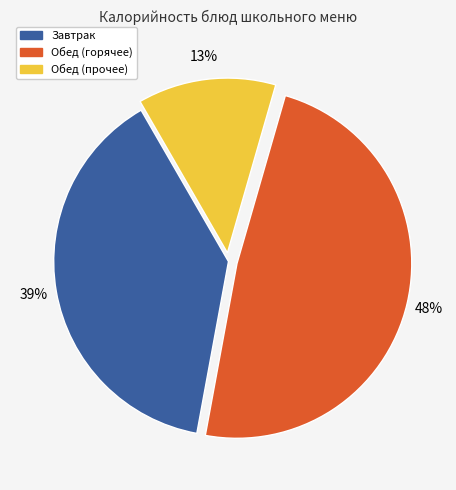

Is the sum of Завтрак and Обед (прочее) greater than half?

Yes